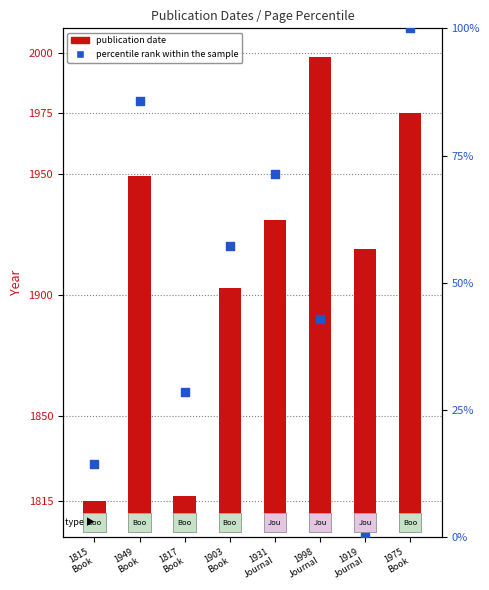

Which series contains the lowest Y value?

percentile rank within the sample